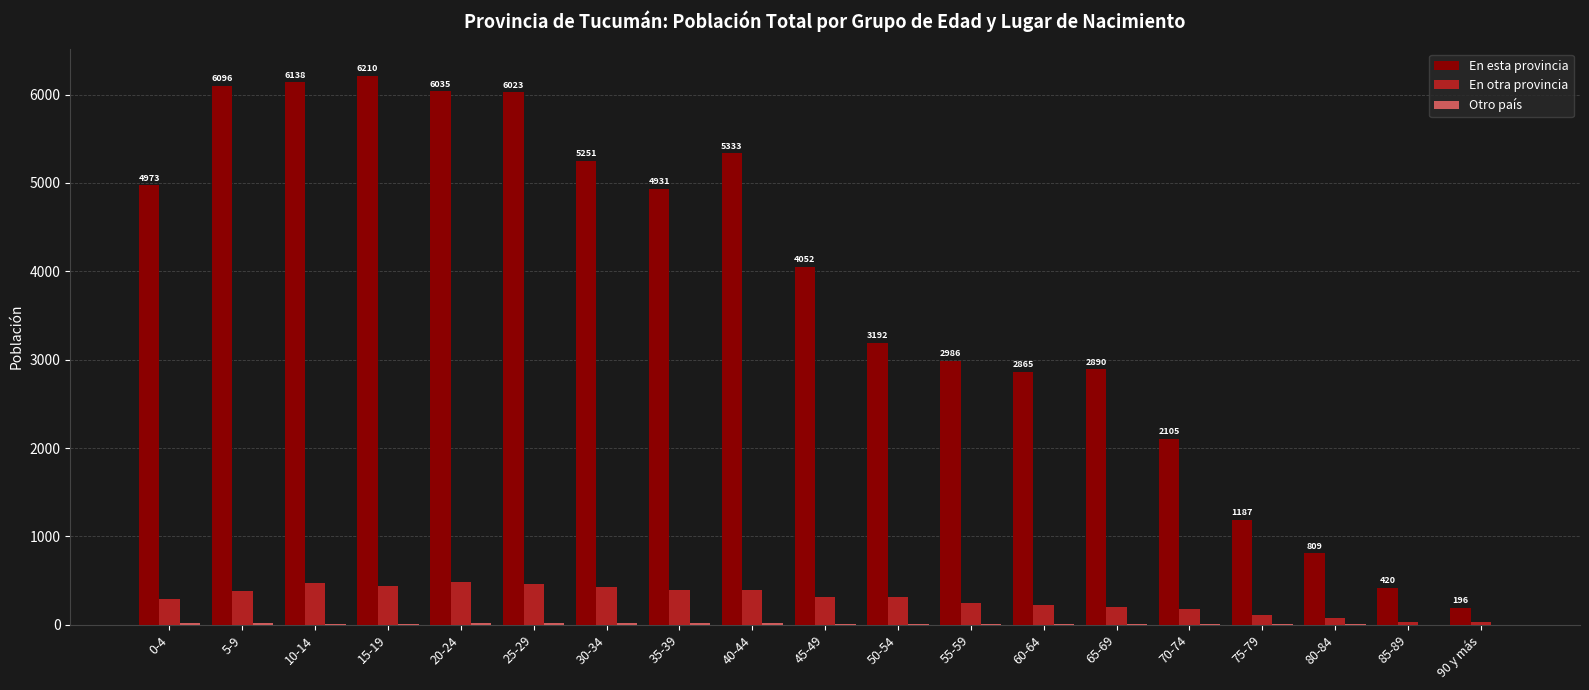

How many groups of bars are there?

19